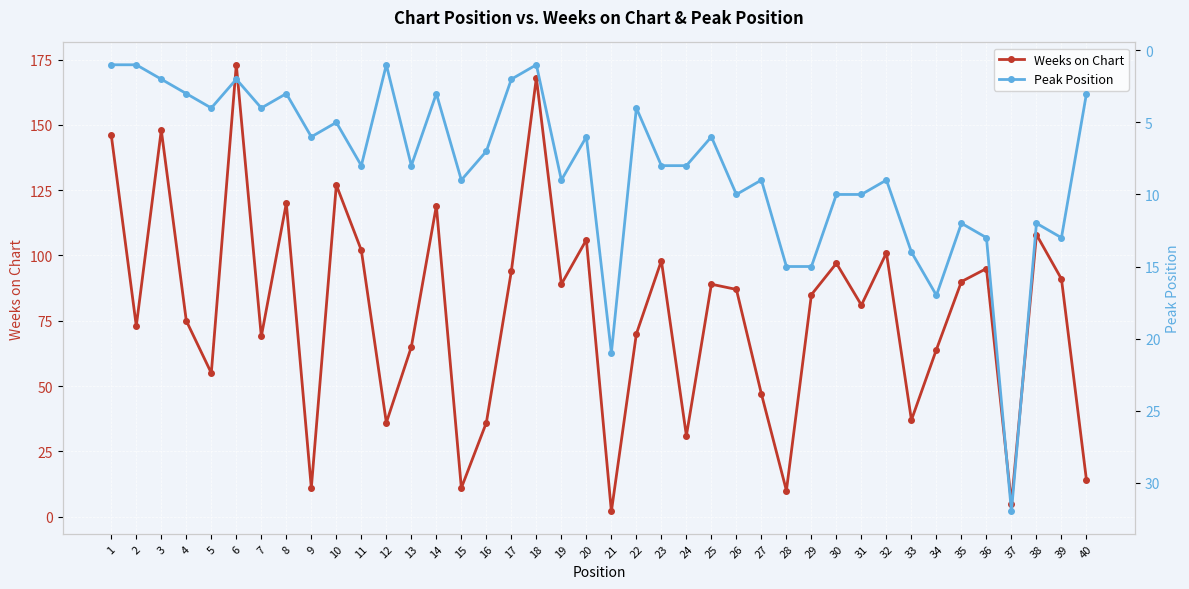

How many values in the Peak Position series are below 8?

19